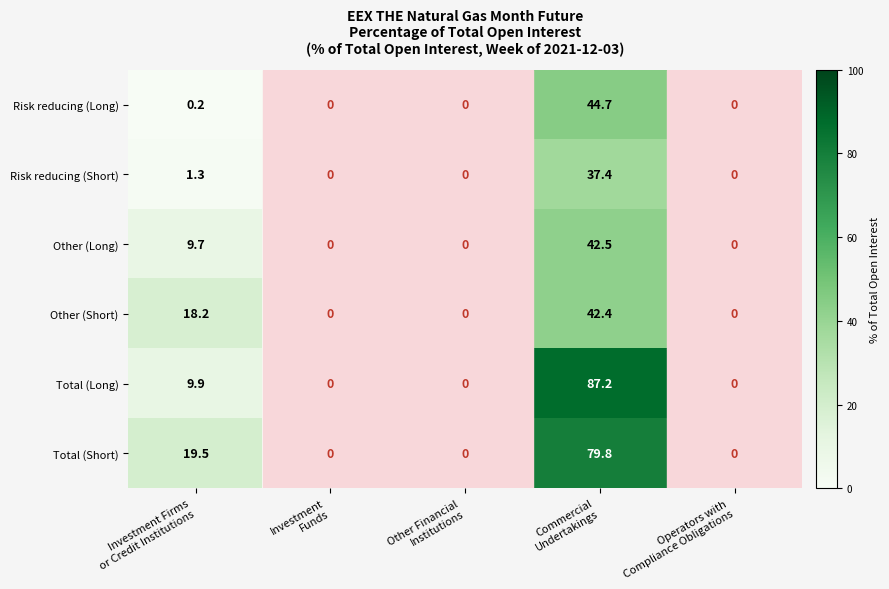

Which series changed the most between Investment Firms
or Credit Institutions and Commercial
Undertakings?

Total (Long)